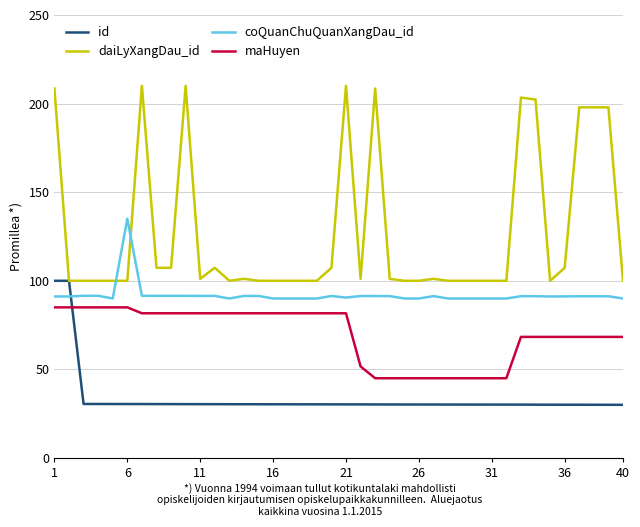

True or false: coQuanChuQuanXangDau_id and maHuyen cross at least once.

False